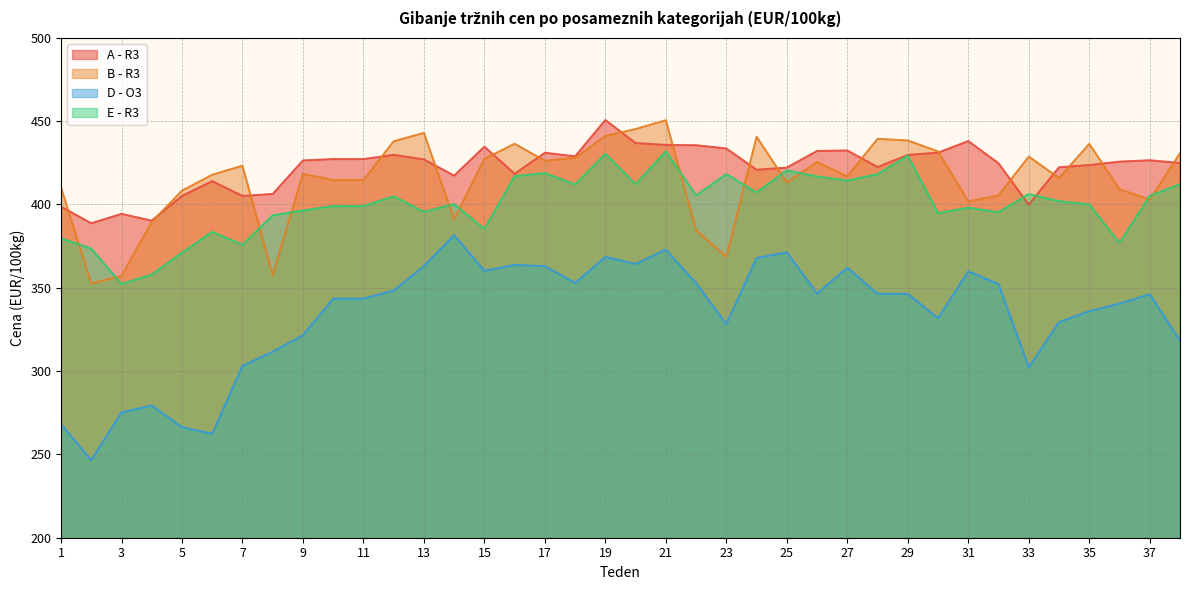

What is the difference between the second highest and minimum values in the B - R3 series?

92.7